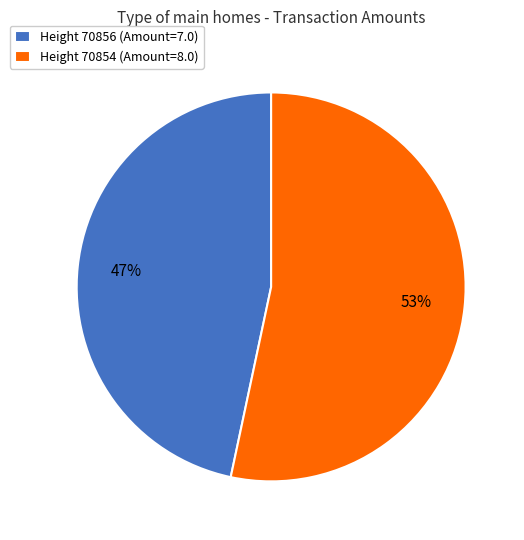

Combined, do Height 70856 (Amount=7.0) and Height 70854 (Amount=8.0) account for over 50%?

Yes